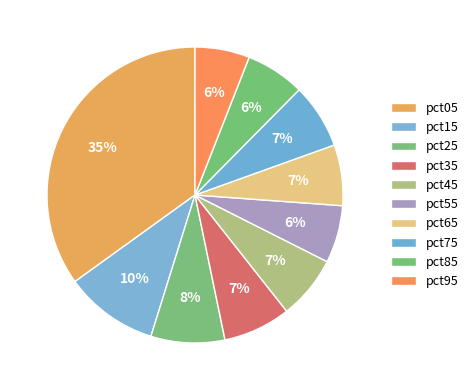

Does pct75 account for over 50% of the chart?

No